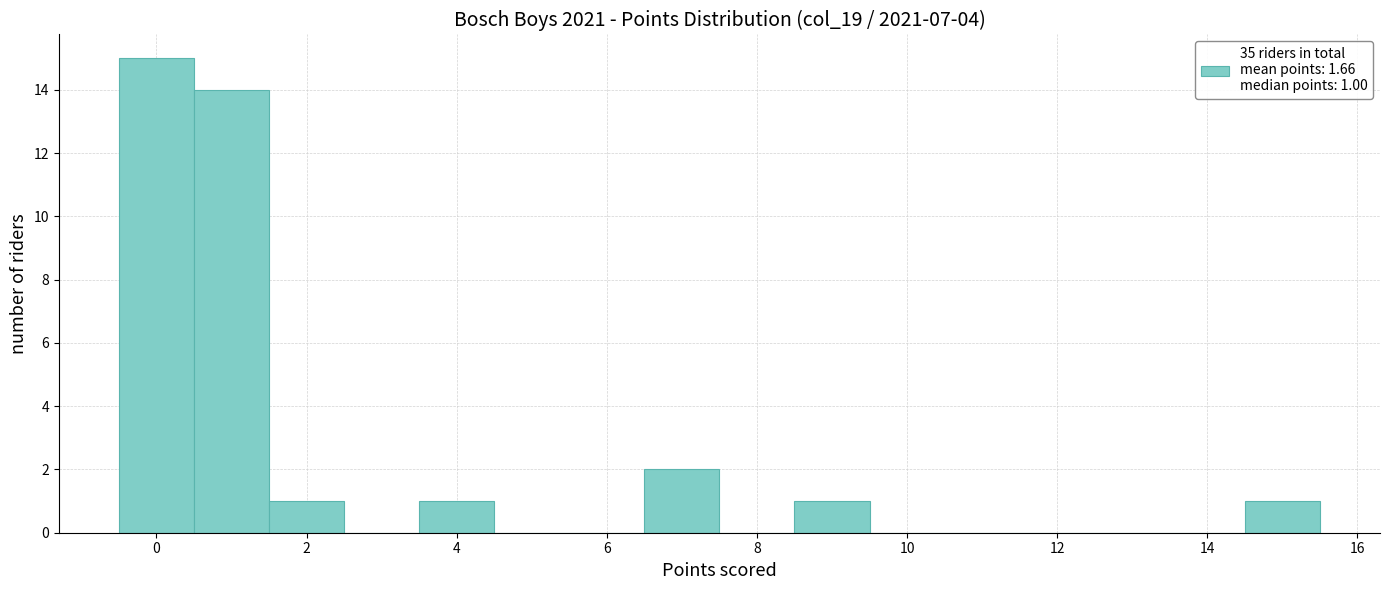

Which range on the x-axis has the tallest bar?

-0.5 to 0.5